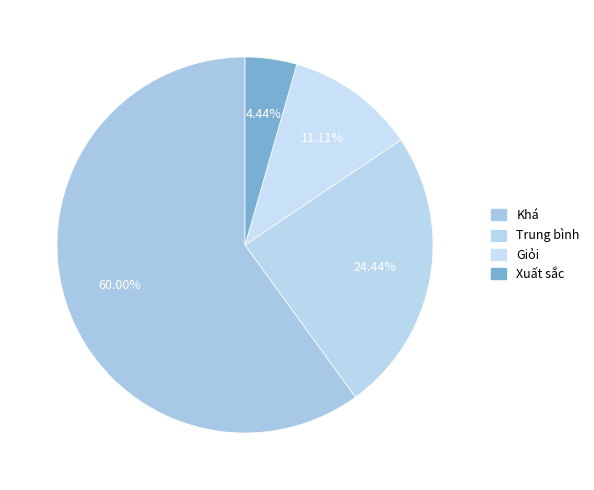

Is it true that Trung bình is 12% of the pie?

False